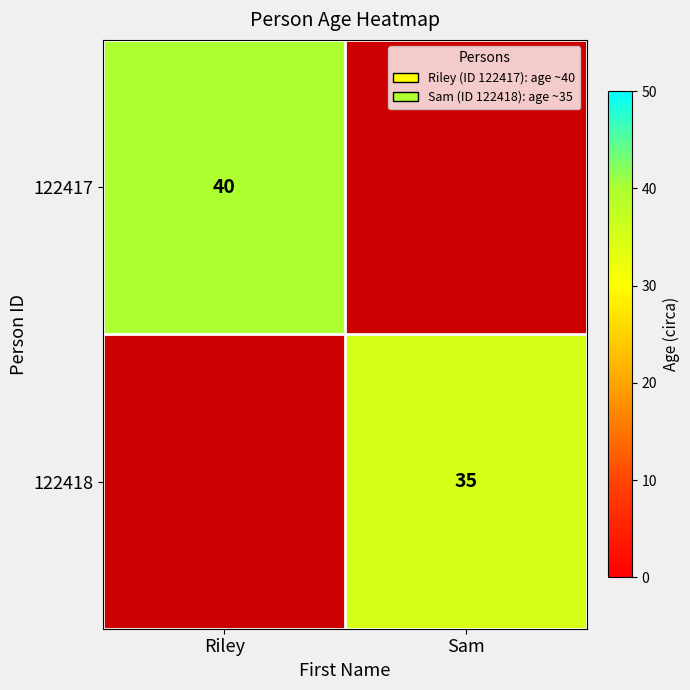

Which has a higher value, Riley or Sam?

Riley